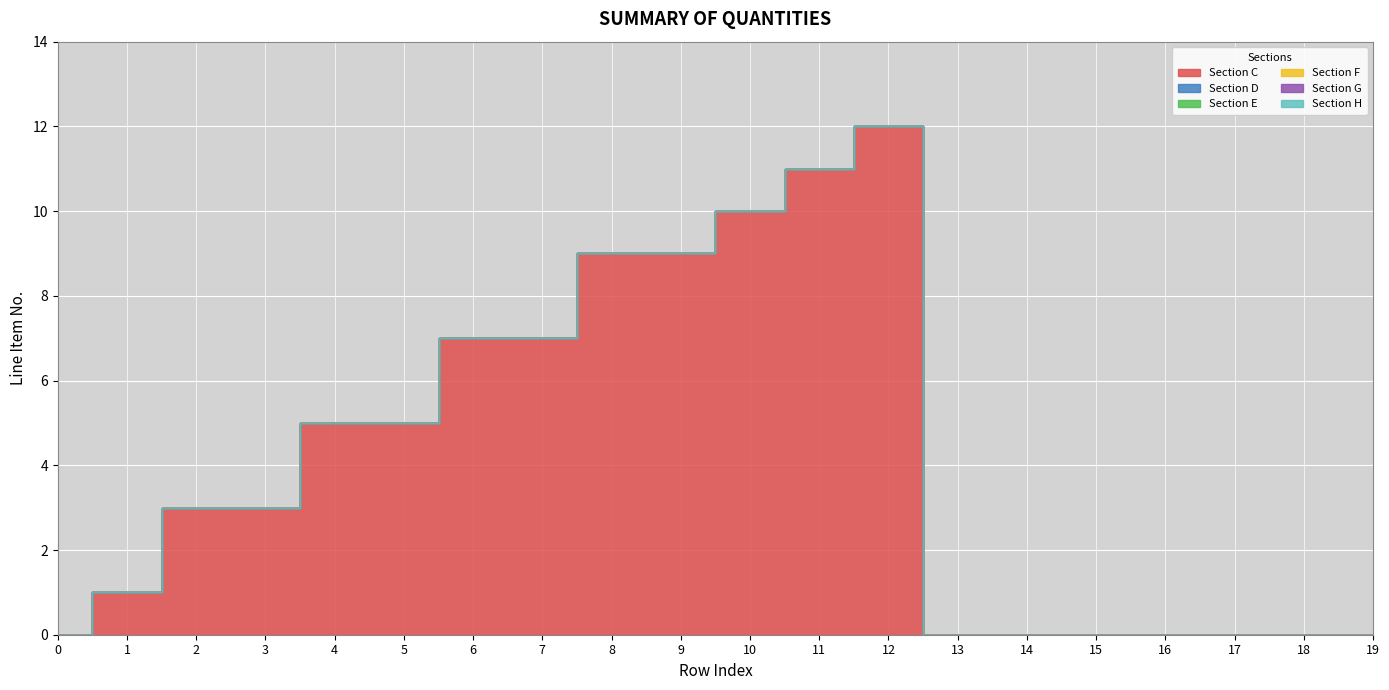

True or false: Section G and Section F intersect in this chart.

False